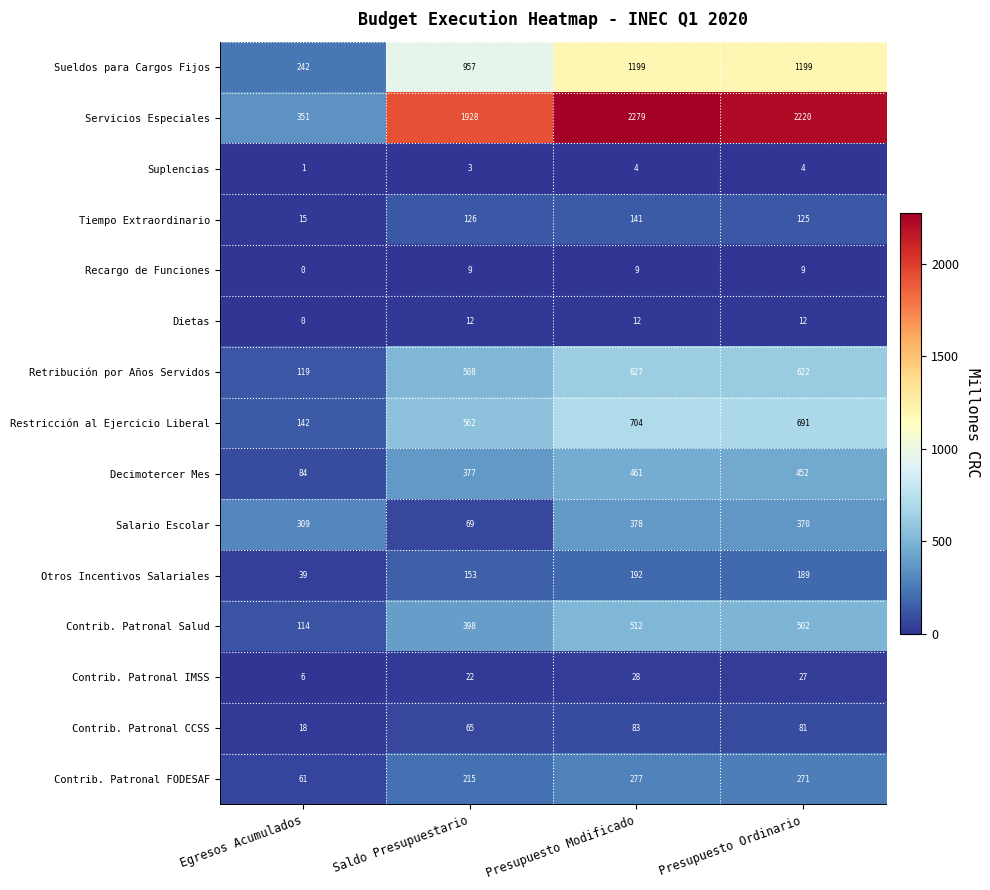

How many data points does each series have?

4